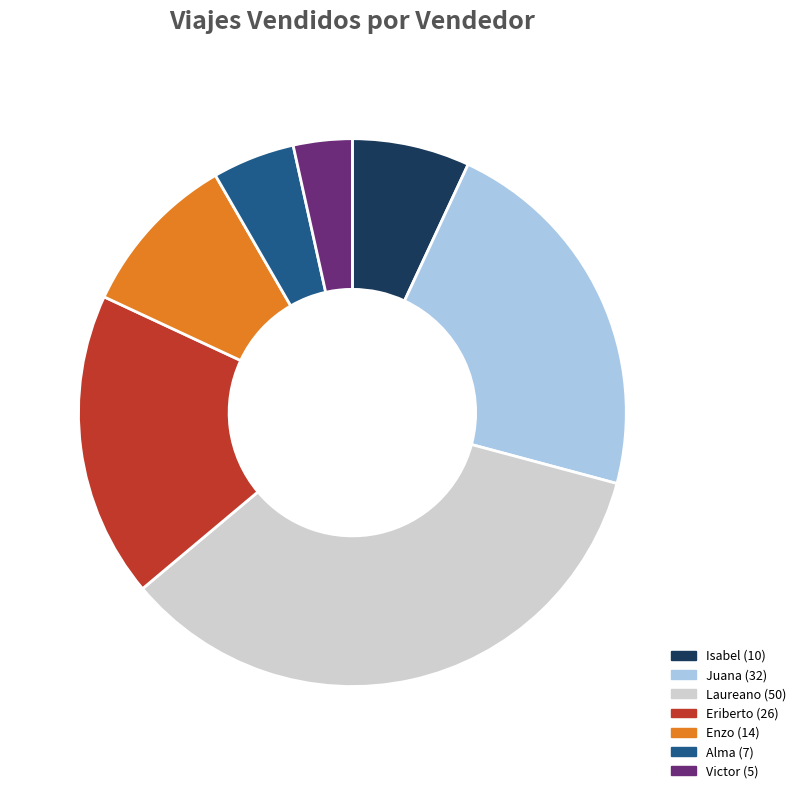

Do Laureano and Victor together represent more than half of the pie?

No